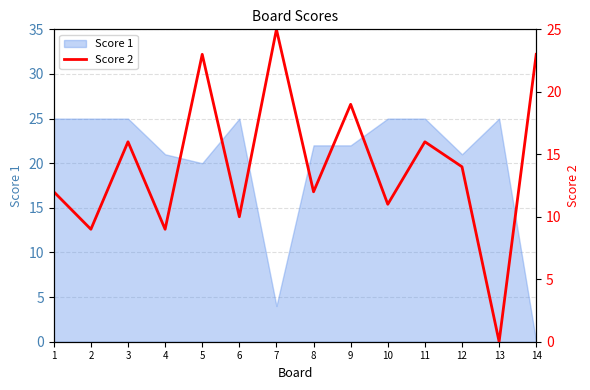

What is the change in value from 9 to 11?

-3